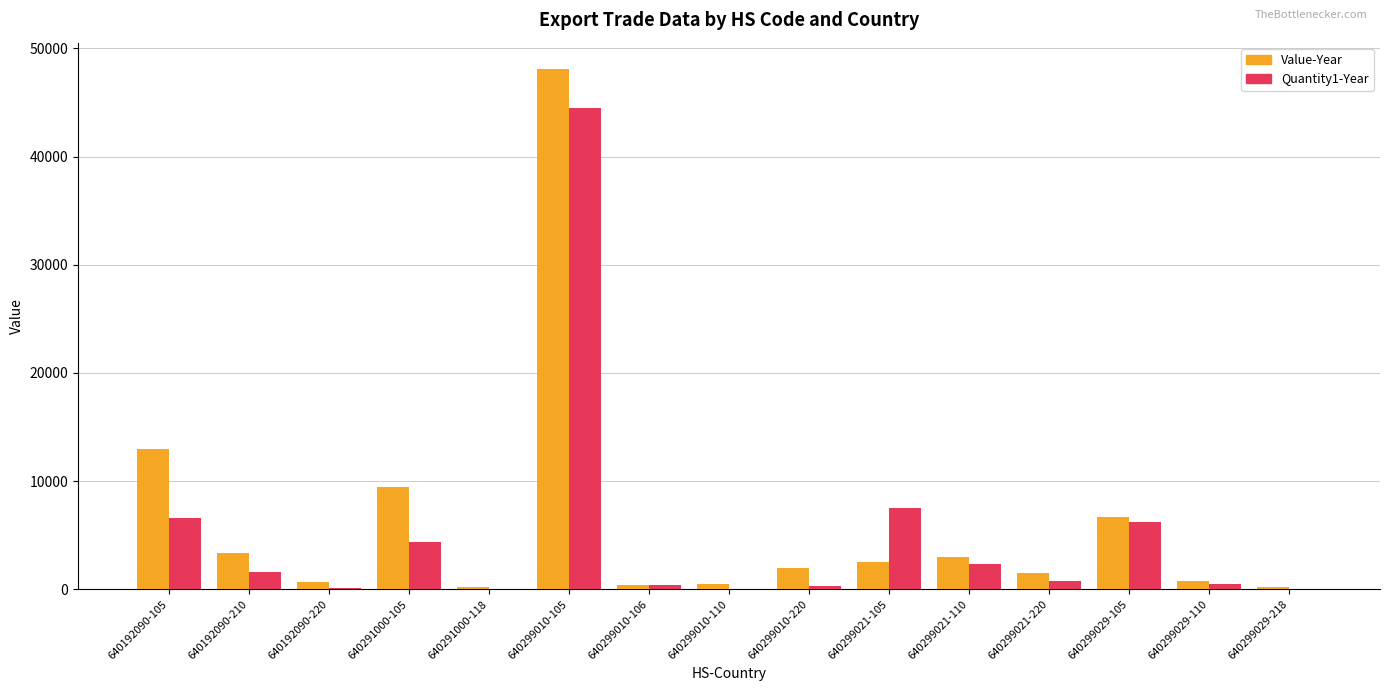

What is the maximum value shown in the chart?

48125